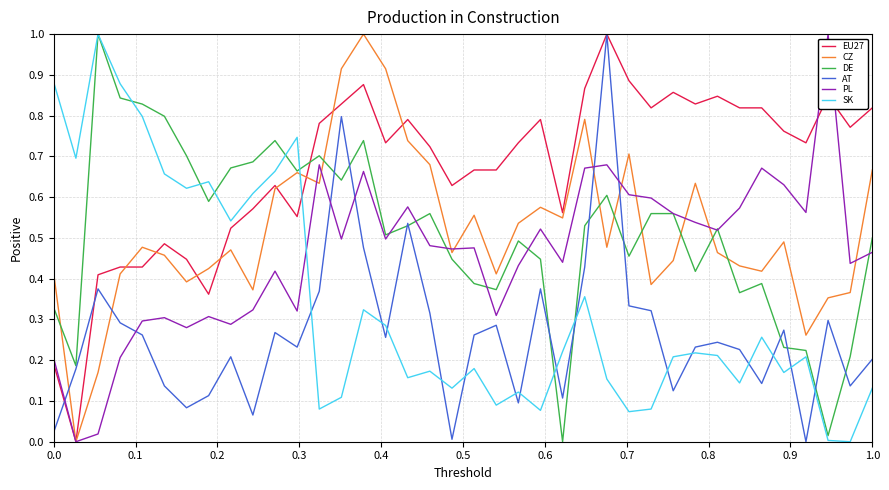

Which series has the largest total across all categories?

EU27